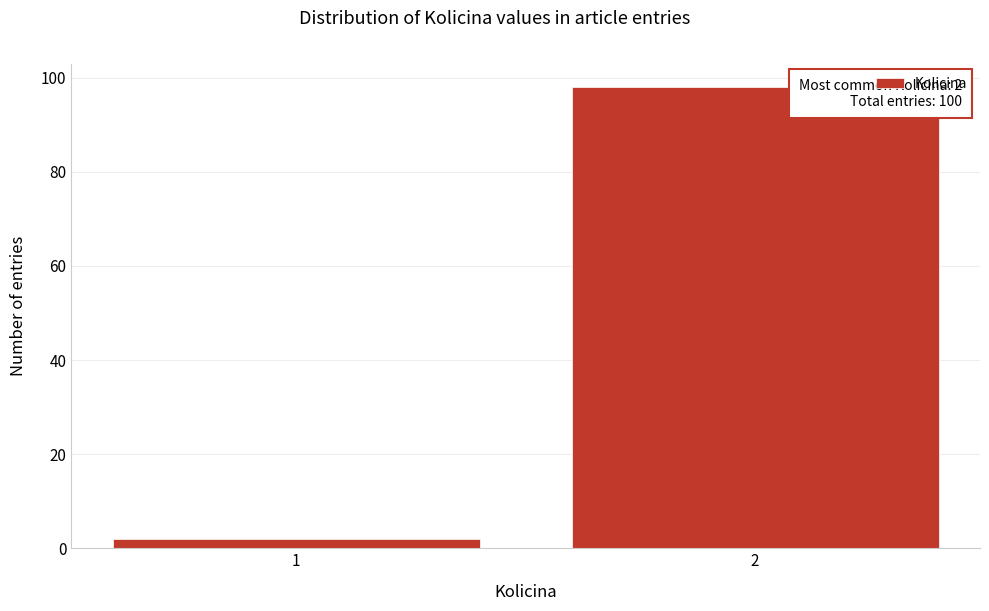

Reading left to right, transcribe all the data shown in this chart.

1=2	2=98